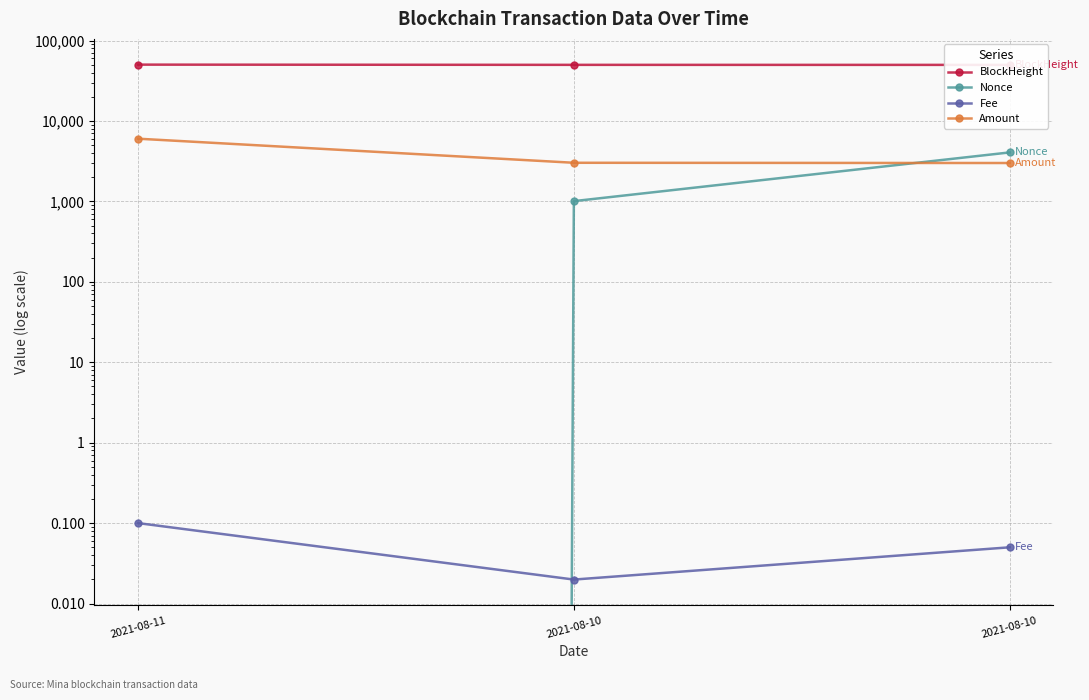

What is the sum of the Fee values at 2021-08-11 and 2021-08-10?

0.2